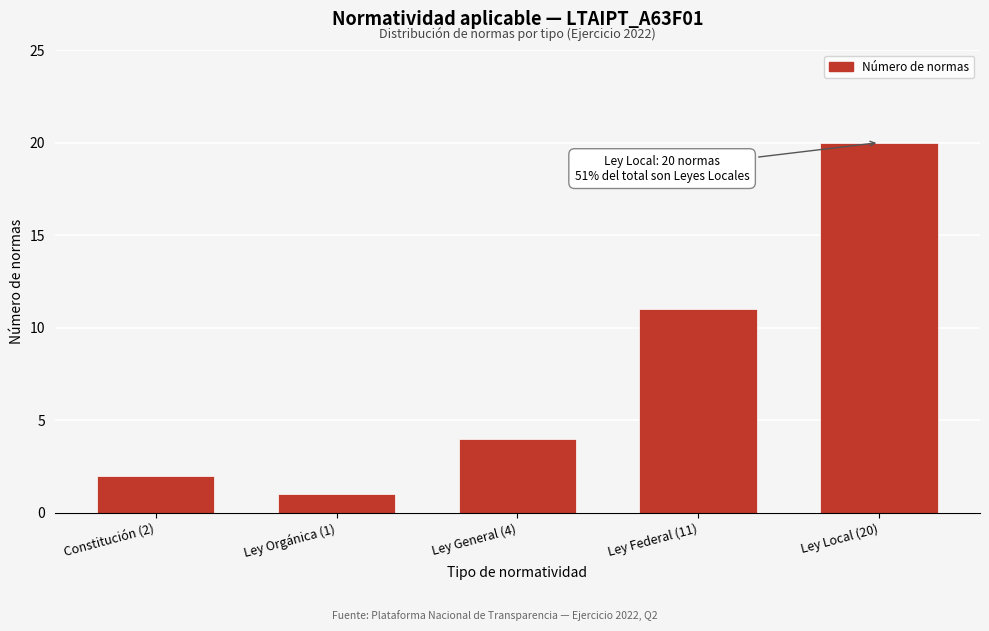

Reading left to right, what are all the values shown in this chart?

Constitución (2)=2	Ley Orgánica (1)=1	Ley General (4)=4	Ley Federal (11)=11	Ley Local (20)=20